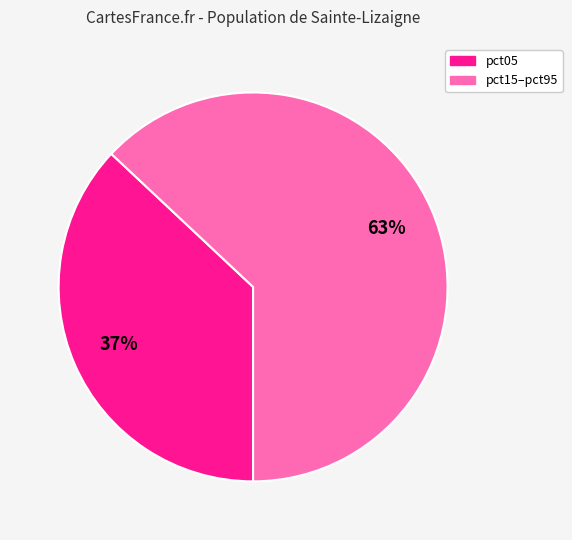

Is there a majority slice in this chart?

Yes